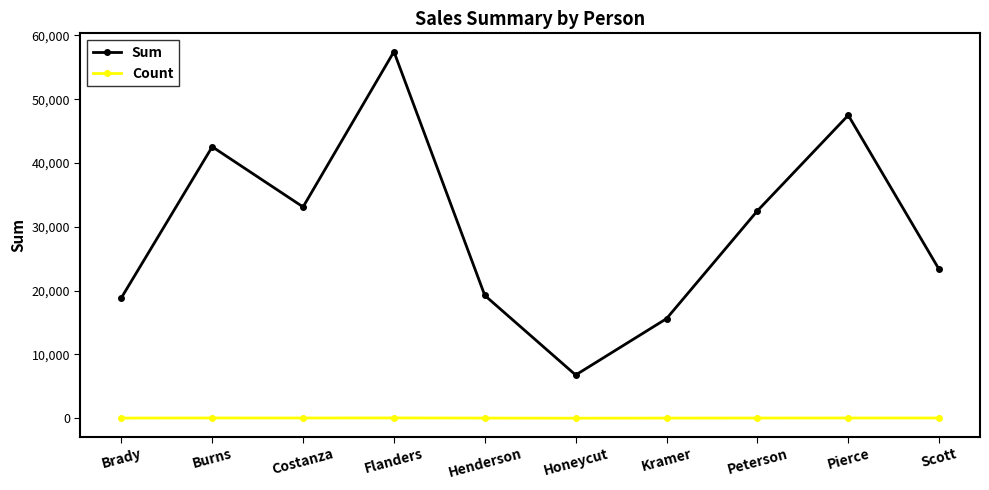

True or false: Sum has more than 0 points higher than both neighbors.

True